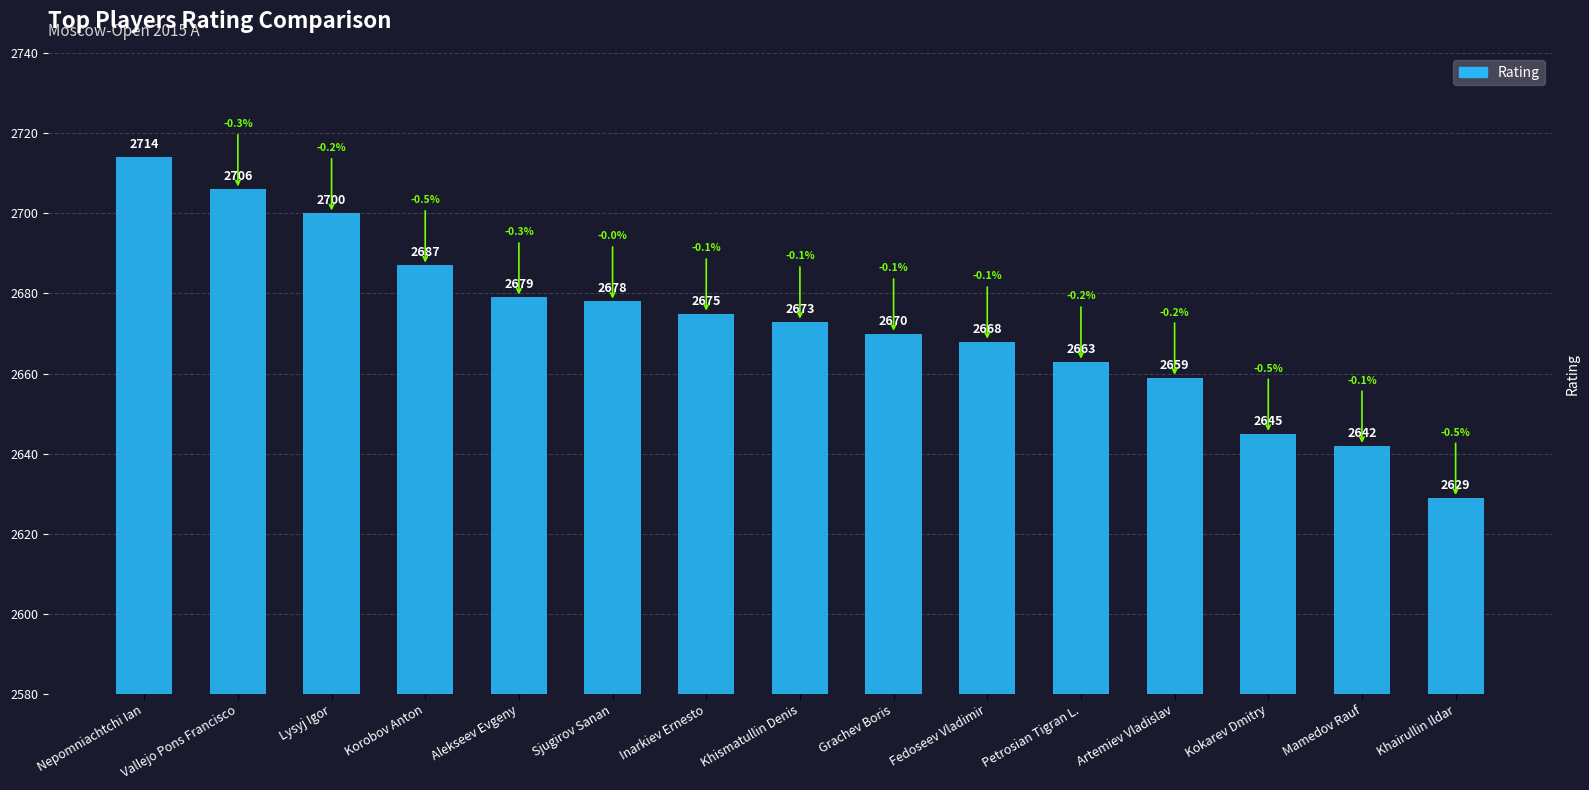

Reading left to right, transcribe all the data shown in this chart.

Nepomniachtchi Ian=2714	Vallejo Pons Francisco=2706	Lysyj Igor=2700	Korobov Anton=2687	Alekseev Evgeny=2679	Sjugirov Sanan=2678	Inarkiev Ernesto=2675	Khismatullin Denis=2673	Grachev Boris=2670	Fedoseev Vladimir=2668	Petrosian Tigran L.=2663	Artemiev Vladislav=2659	Kokarev Dmitry=2645	Mamedov Rauf=2642	Khairullin Ildar=2629